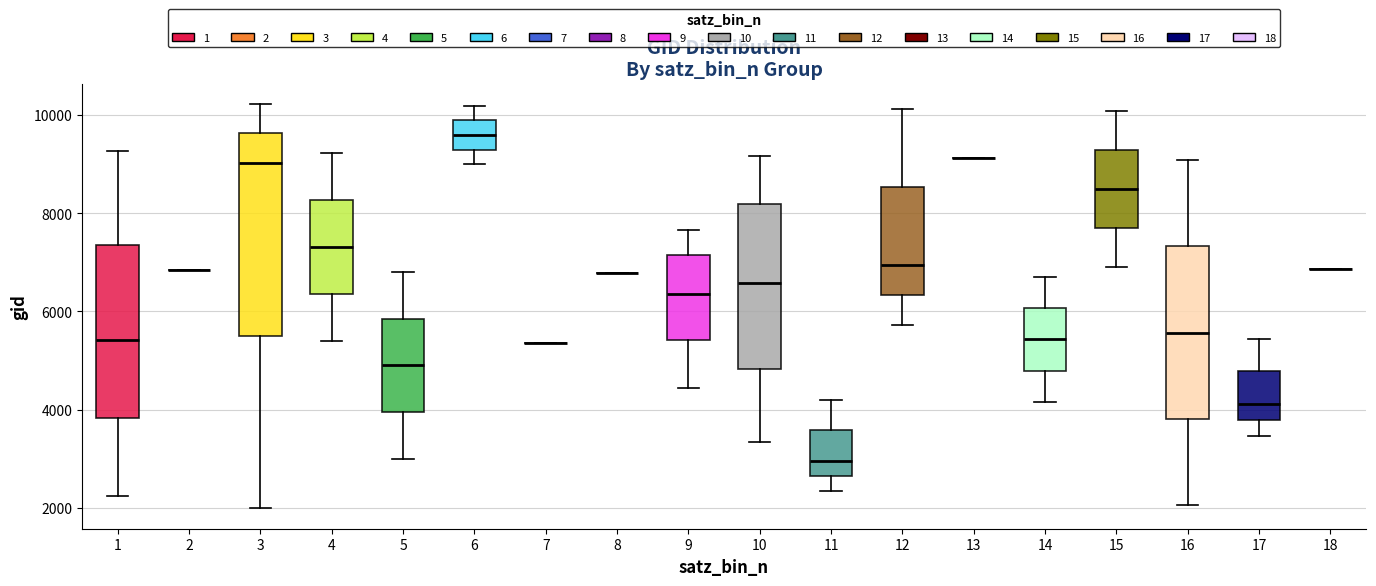

Reading left to right, read every box against the y-axis: the position of its median line, the range the box covers, and the ends of its whiskers. The values are not printed on the chart, so give them approximately, as read against the axis.

1: median 5400, box 3800 to 7400, whiskers 2200 to 9200
2: box collapsed to a line at 6800, whiskers 6800 to 6800
3: median 9000, box 5600 to 9600, whiskers 2000 to 10200
4: median 7400, box 6400 to 8200, whiskers 5400 to 9200
5: median 5000, box 4000 to 5800, whiskers 3000 to 6800
6: median 9600, box 9200 to 9800, whiskers 9000 to 10200
7: box collapsed to a line at 5400, whiskers 5400 to 5400
8: box collapsed to a line at 6800, whiskers 6800 to 6800
9: median 6400, box 5400 to 7200, whiskers 4400 to 7600
10: median 6600, box 4800 to 8200, whiskers 3400 to 9200
11: median 3000, box 2600 to 3600, whiskers 2400 to 4200
12: median 7000, box 6400 to 8600, whiskers 5800 to 10200
13: box collapsed to a line at 9200, whiskers 9200 to 9200
14: median 5400, box 4800 to 6000, whiskers 4200 to 6800
15: median 8400, box 7600 to 9200, whiskers 7000 to 10000
16: median 5600, box 3800 to 7400, whiskers 2000 to 9000
17: median 4200, box 3800 to 4800, whiskers 3400 to 5400
18: box collapsed to a line at 6800, whiskers 6800 to 6800